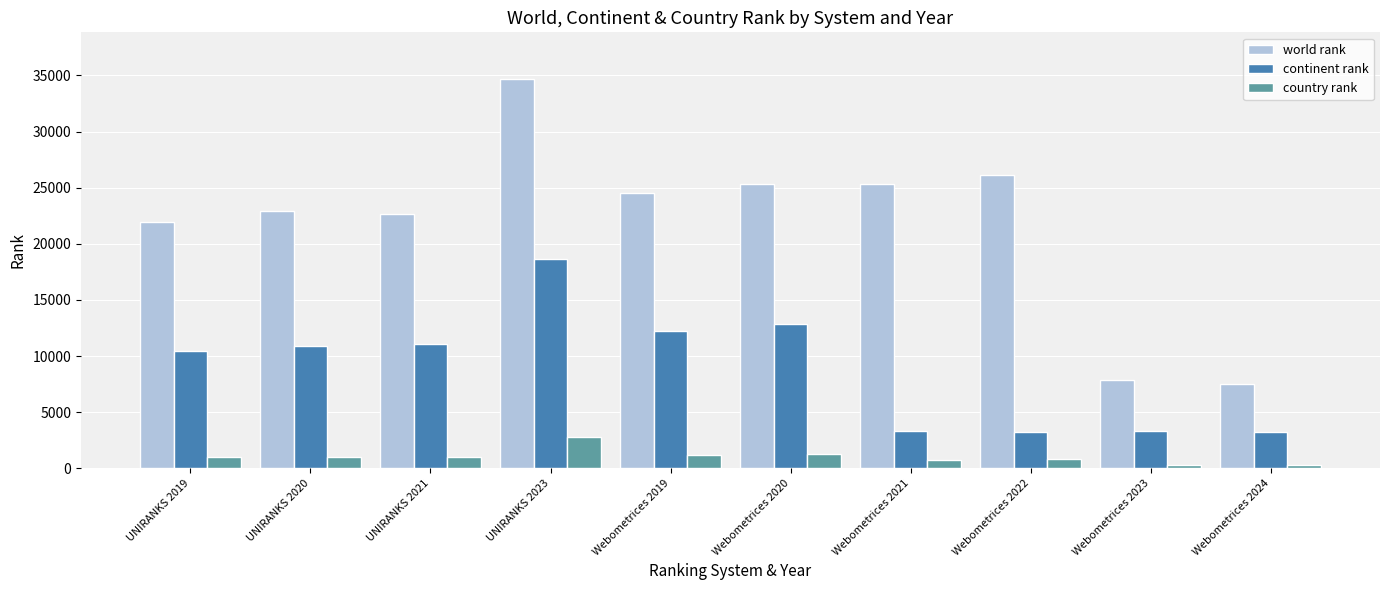

At which category is the sum across all series the highest?

UNIRANKS 2023